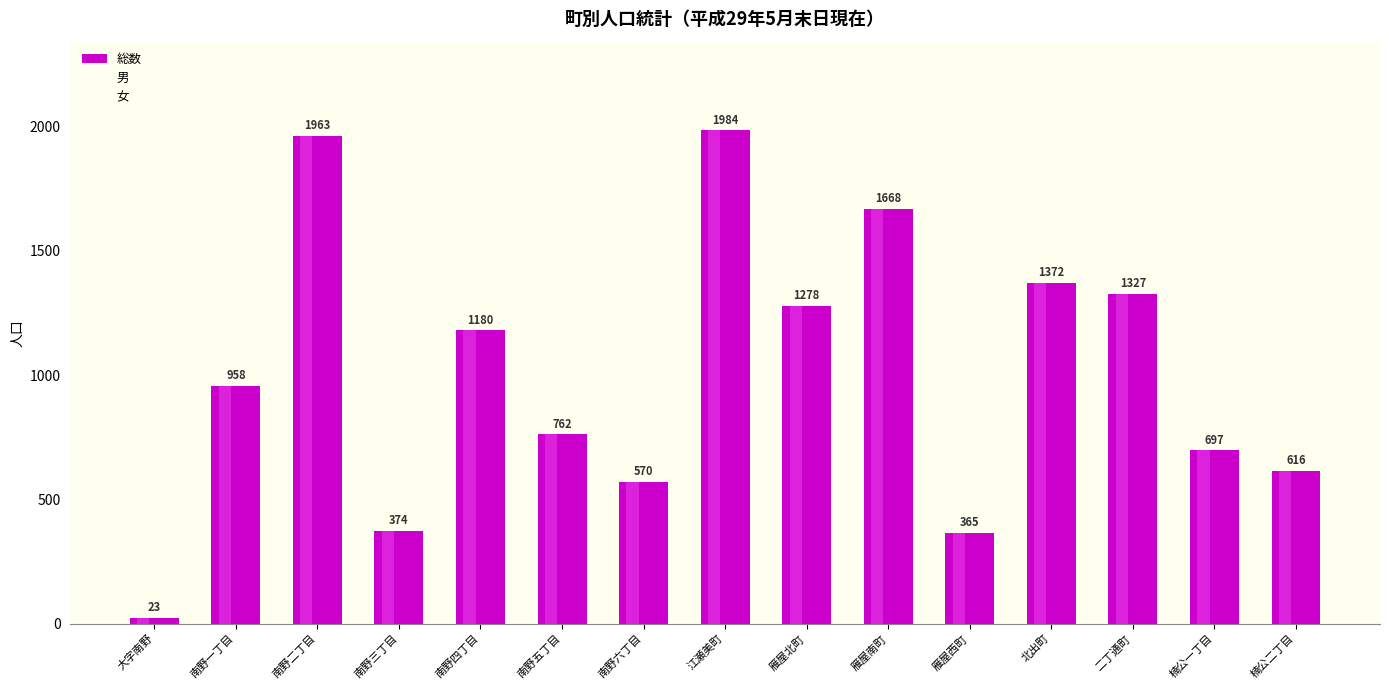

What is the difference between the maximum and second lowest values?

1619